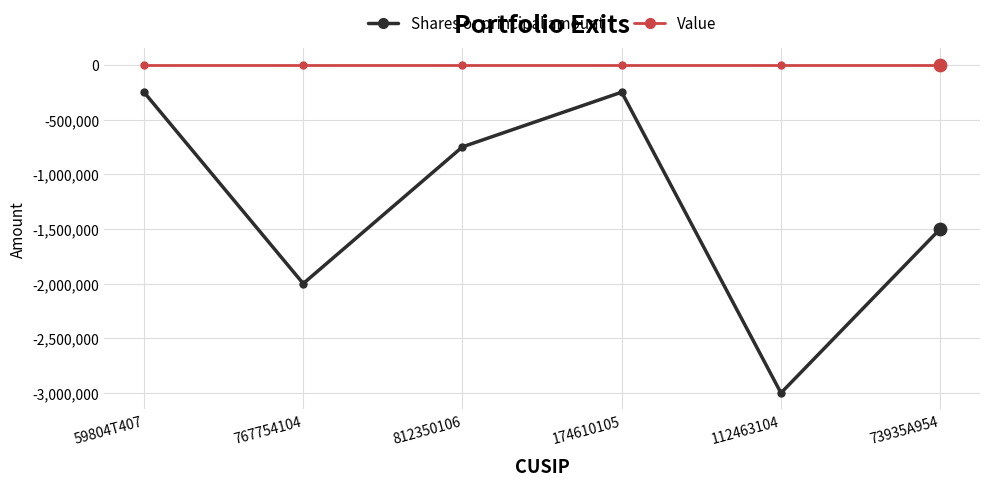

Between 767754104 and 812350106, which series saw the biggest shift?

Shares or principal amount